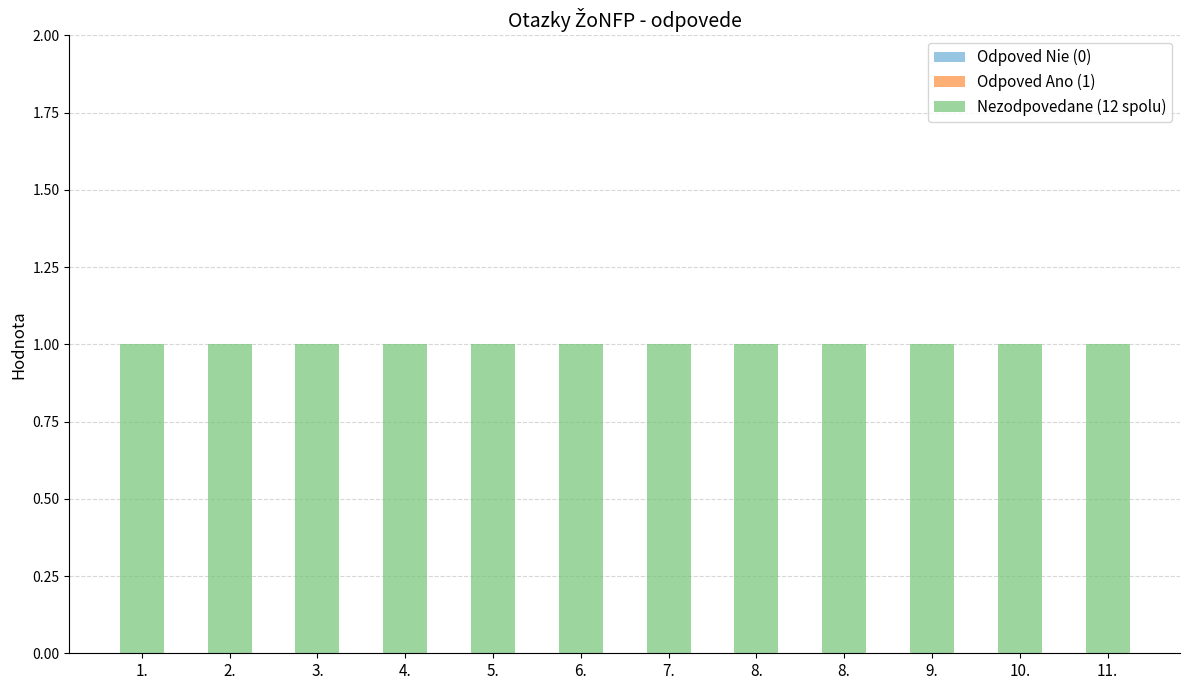

Reading left to right, extract all data points from this chart.

Odpoved Nie (0): 0	0	0	0	0	0	0	0	0	0	0	0
Odpoved Ano (1): 0	0	0	0	0	0	0	0	0	0	0	0
Nezodpovedane (12 spolu): 1	1	1	1	1	1	1	1	1	1	1	1